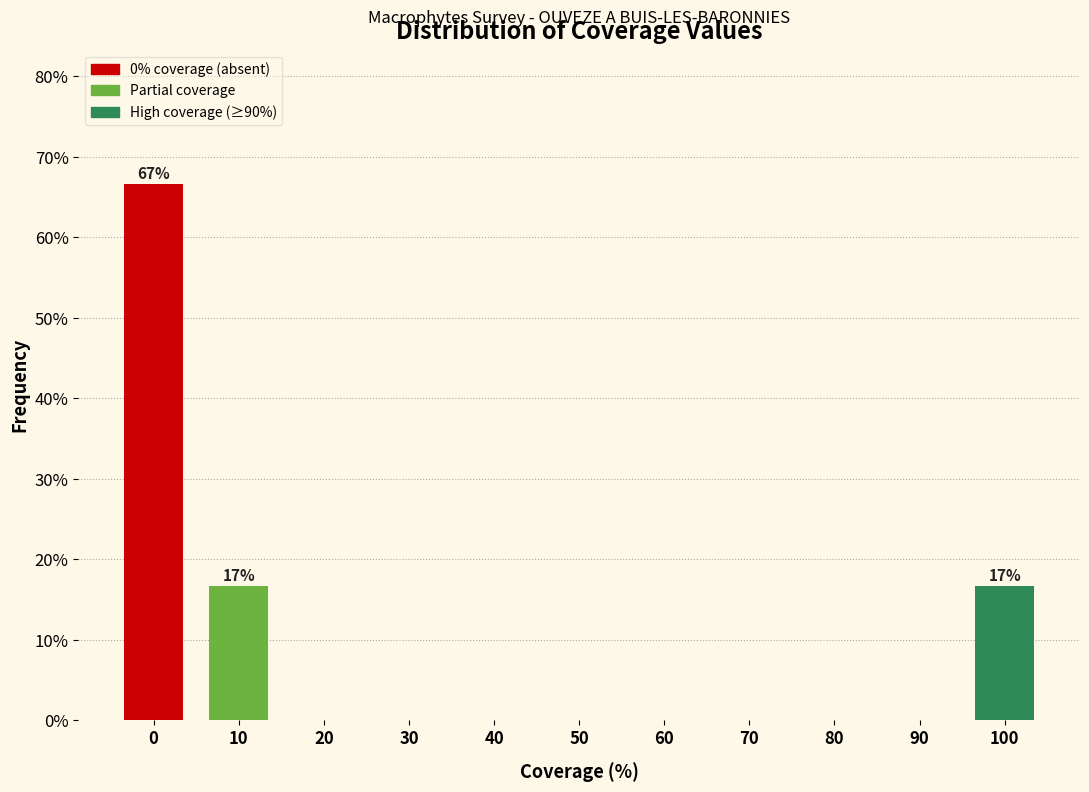

Reading right to left, extract all data points from this chart.

100=16.7	90=0.0	80=0.0	70=0.0	60=0.0	50=0.0	40=0.0	30=0.0	20=0.0	10=16.7	0=66.7